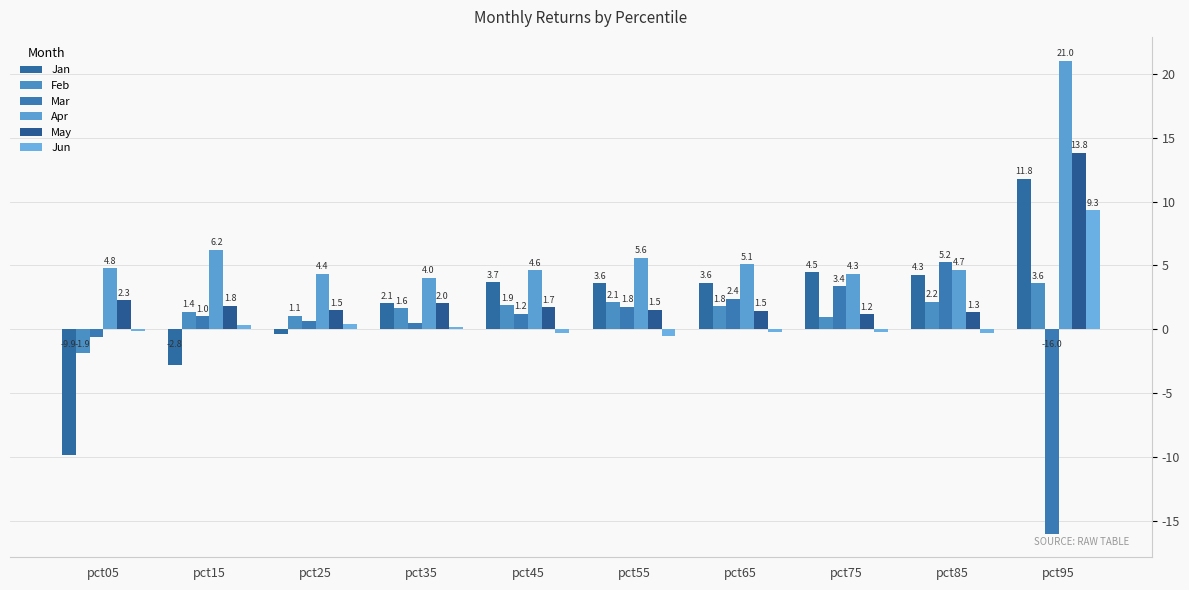

The value of Mar at pct75 is 0.0. True or false?

False